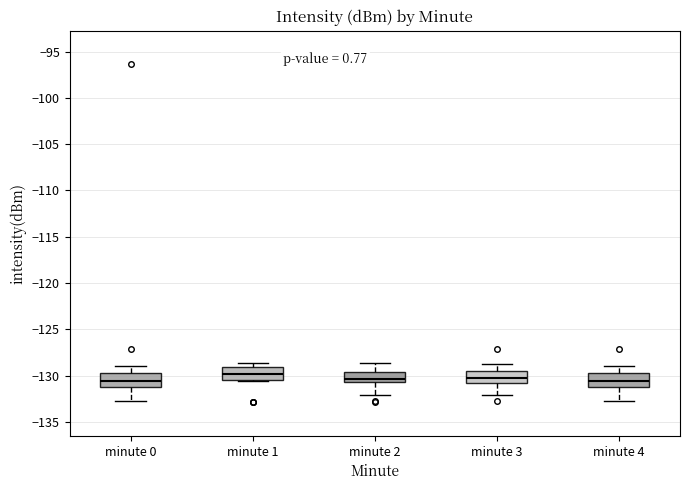

Reading left to right, read every box against the y-axis: the position of its median line, the range the box covers, and the ends of its whiskers. The values are not printed on the chart, so give them approximately, as read against the axis.

minute 0: median -130.5, box -131.5 to -129.5, whiskers -133.0 to -129.0
minute 1: median -130.0, box -130.5 to -129.0, whiskers -130.5 to -128.5
minute 2: median -130.5 (just above the box's lower edge), box -130.5 to -129.5, whiskers -132.0 to -128.5
minute 3: median -130.0, box -131.0 to -129.5, whiskers -132.0 to -129.0
minute 4: median -130.5, box -131.5 to -129.5, whiskers -133.0 to -129.0